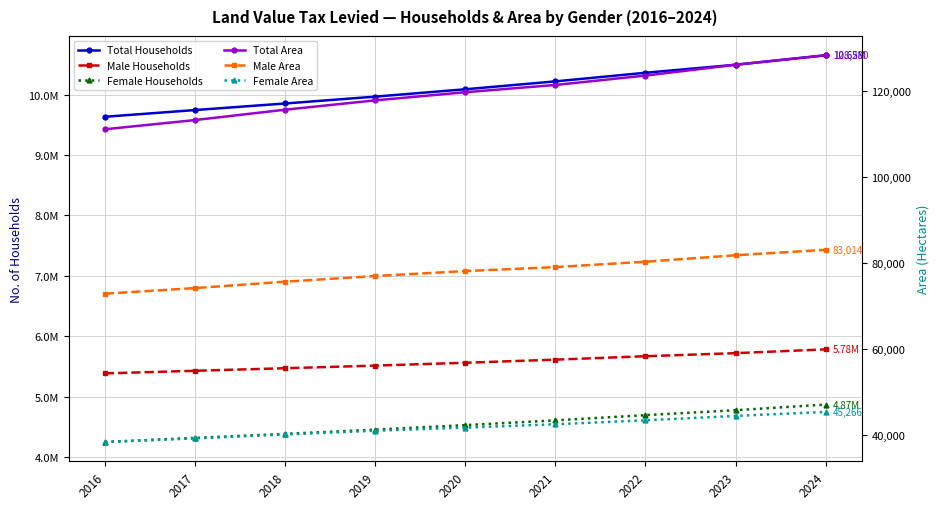

How many Total Area values are between 115614 and 123558?

5